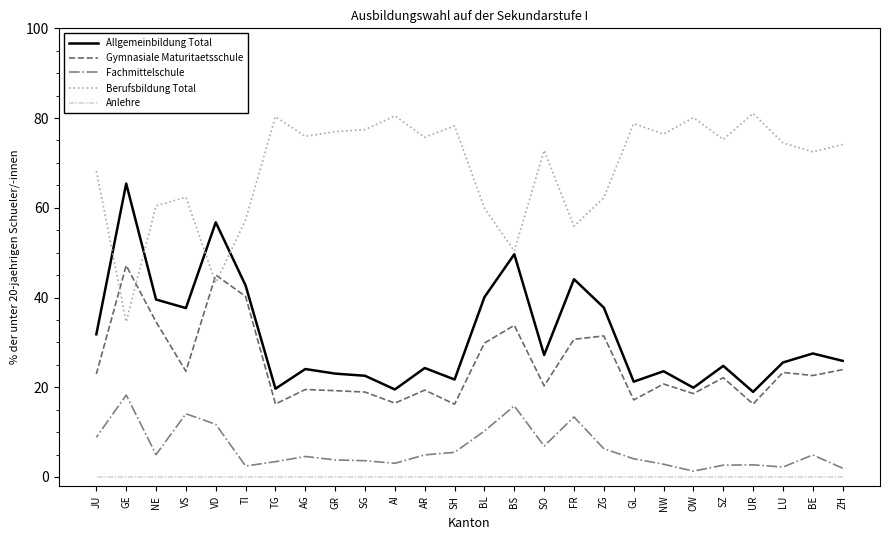

What is the difference between the Gymnasiale Maturitaetsschule values at NE and TI?

5.7